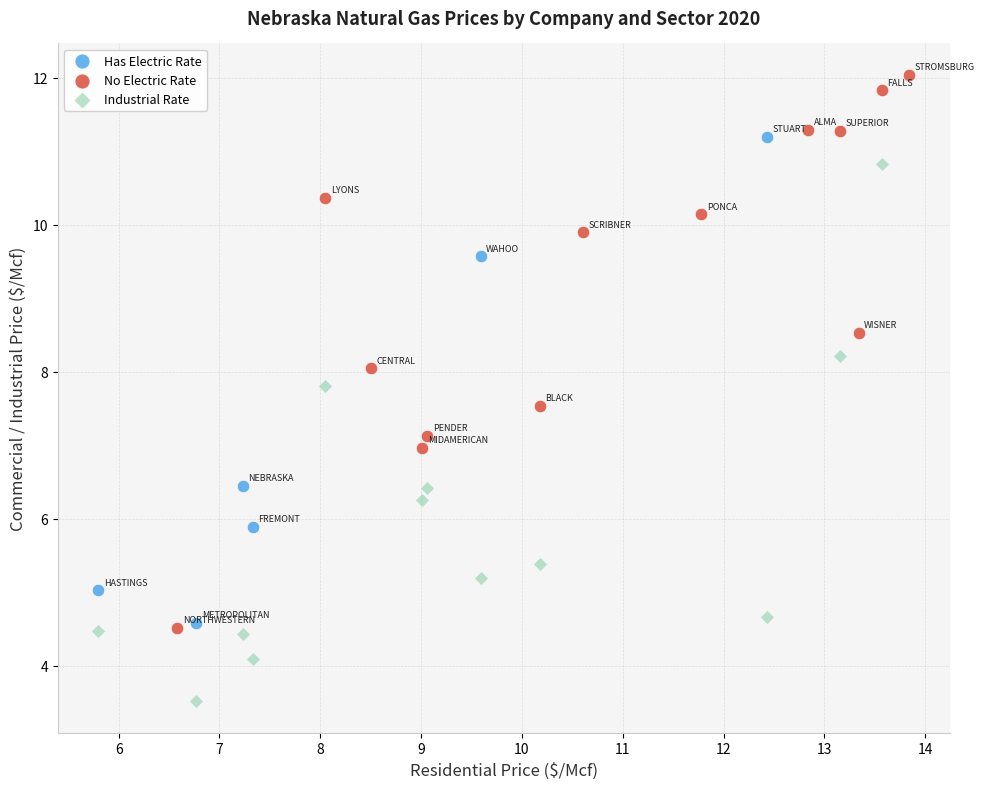

Which series has the widest spread of Y values?

No Electric Rate